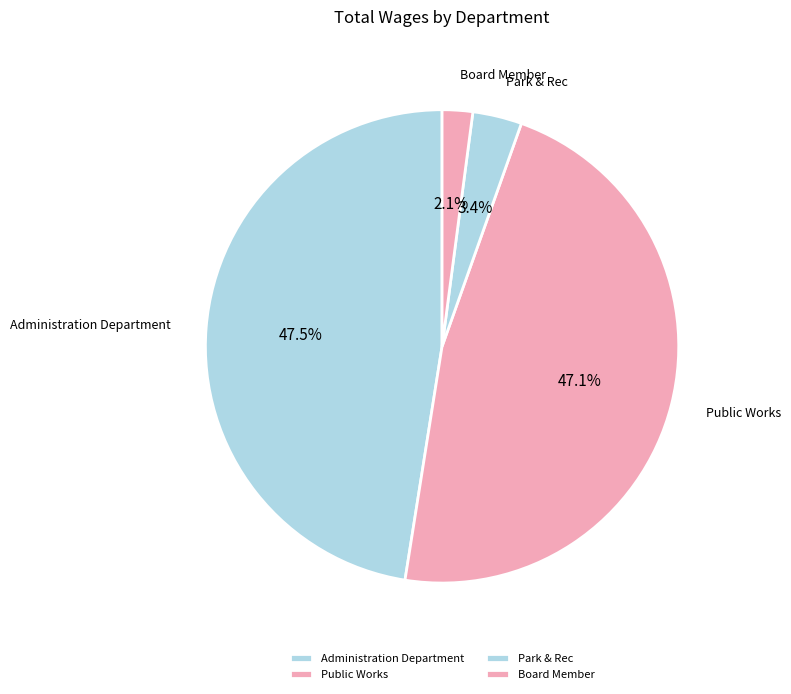

What is the smallest slice in the pie chart?

Board Member